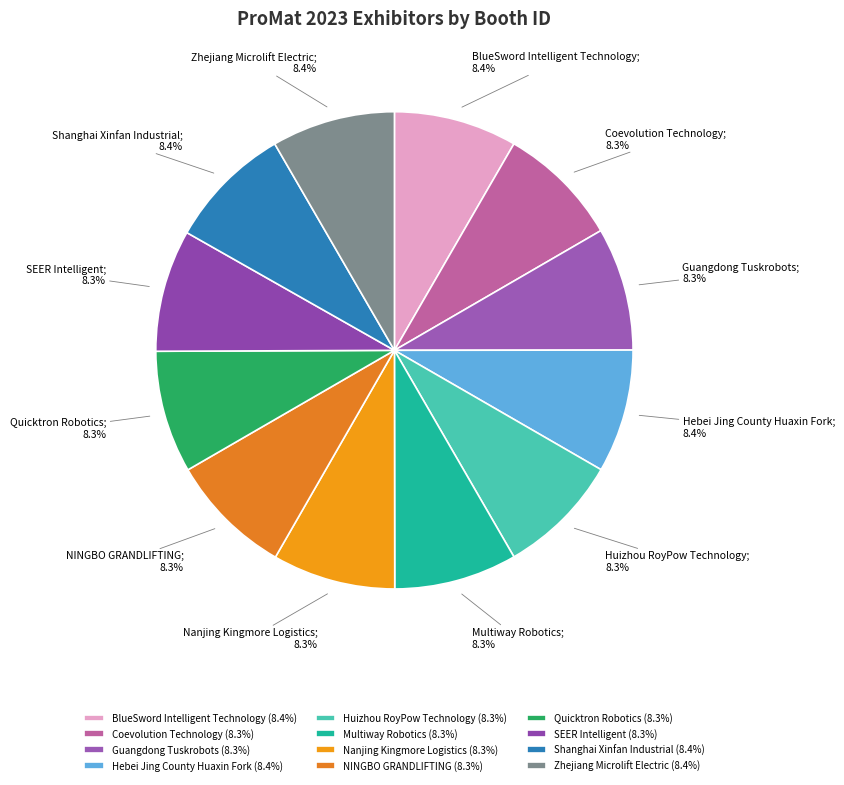

Which slice is the largest?

Shanghai Xinfan Industrial